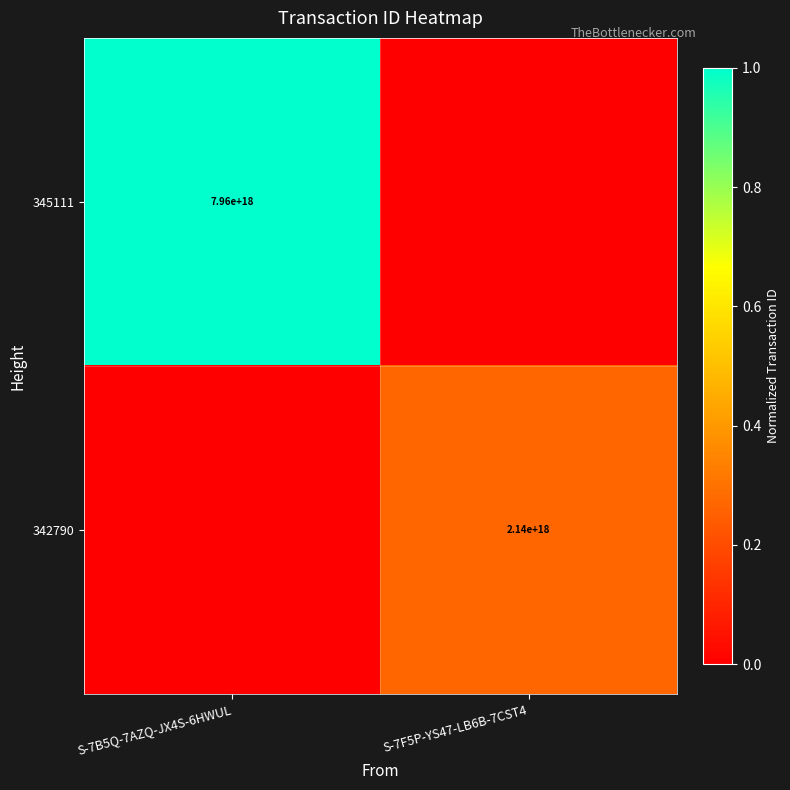

Is it true that 342790 equals 3752082513399022080 at S-7F5P-YS47-LB6B-7CST4?

False